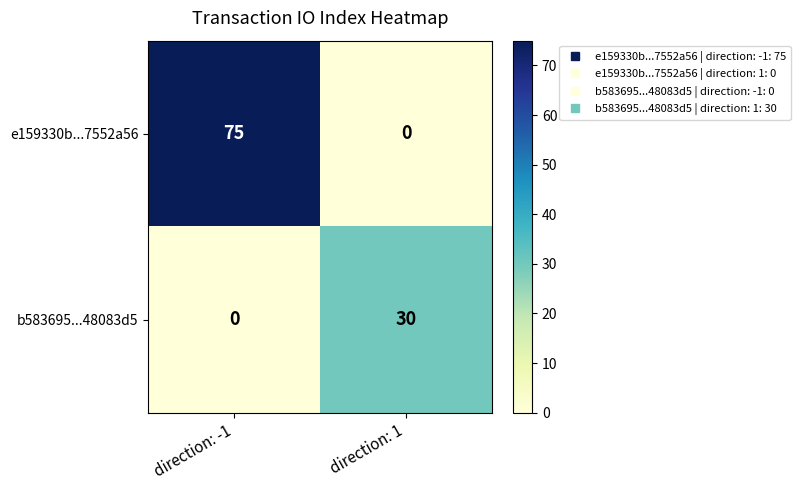

List the series in order of their peak value, lowest first.

b583695...48083d5, e159330b...7552a56